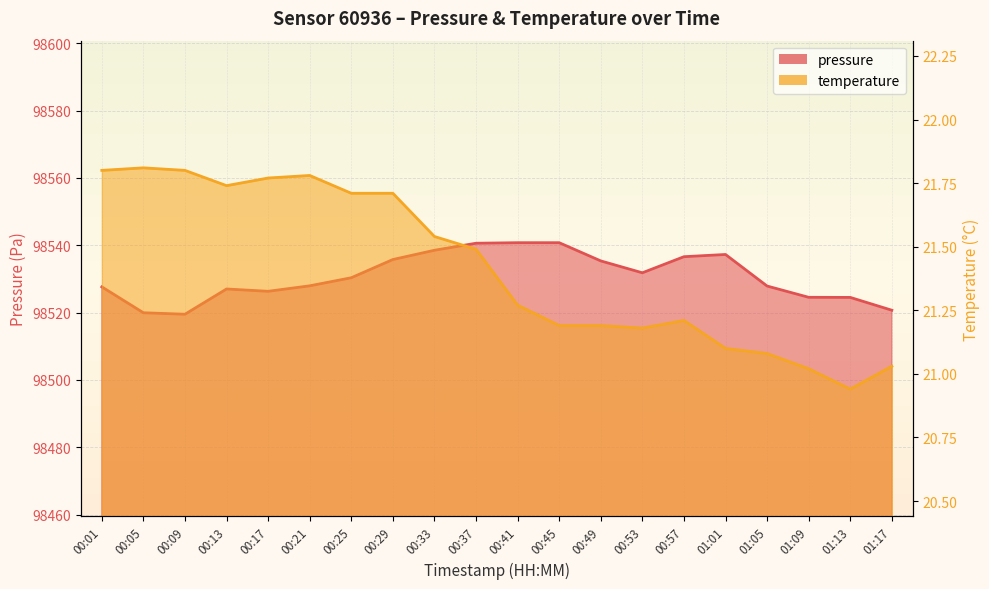

At 00:53, list the series in order from smallest to largest.

temperature, pressure